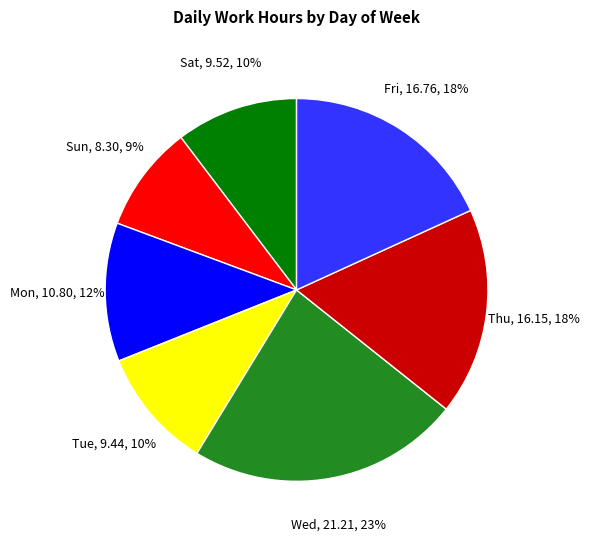

To the nearest percent, what is the difference between the largest and smallest slice percentages?

14%